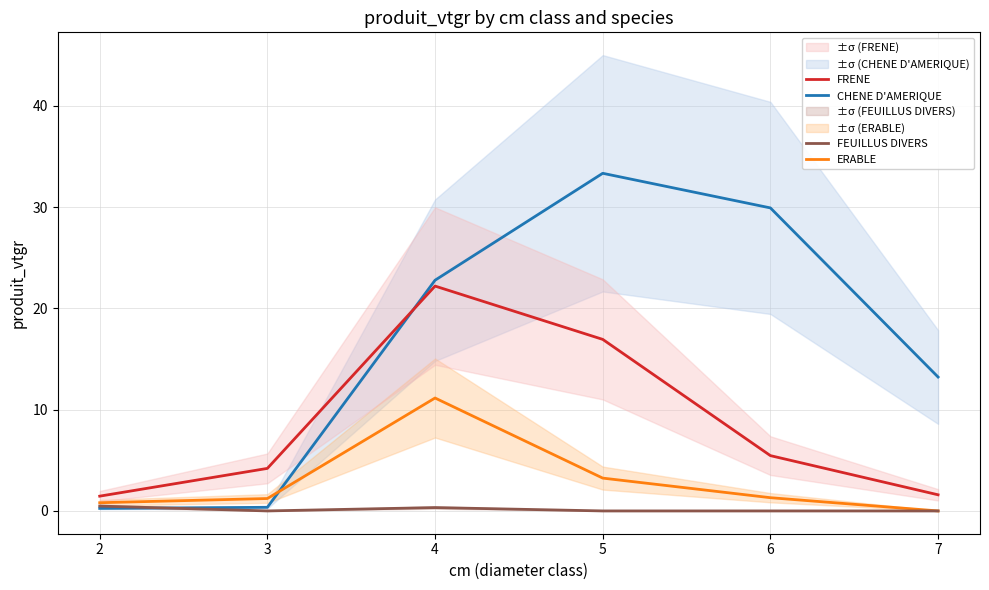

Reading left to right, transcribe all the data shown in this chart.

CHENE D'AMERIQUE: 0.2	0.4	22.8	33.3	29.9	13.2
ERABLE: 0.8	1.2	11.2	3.2	1.3	0.0
FRENE: 1.5	4.2	22.2	16.9	5.5	1.6
FEUILLUS DIVERS: 0.5	0.0	0.3	0.0	0.0	0.0